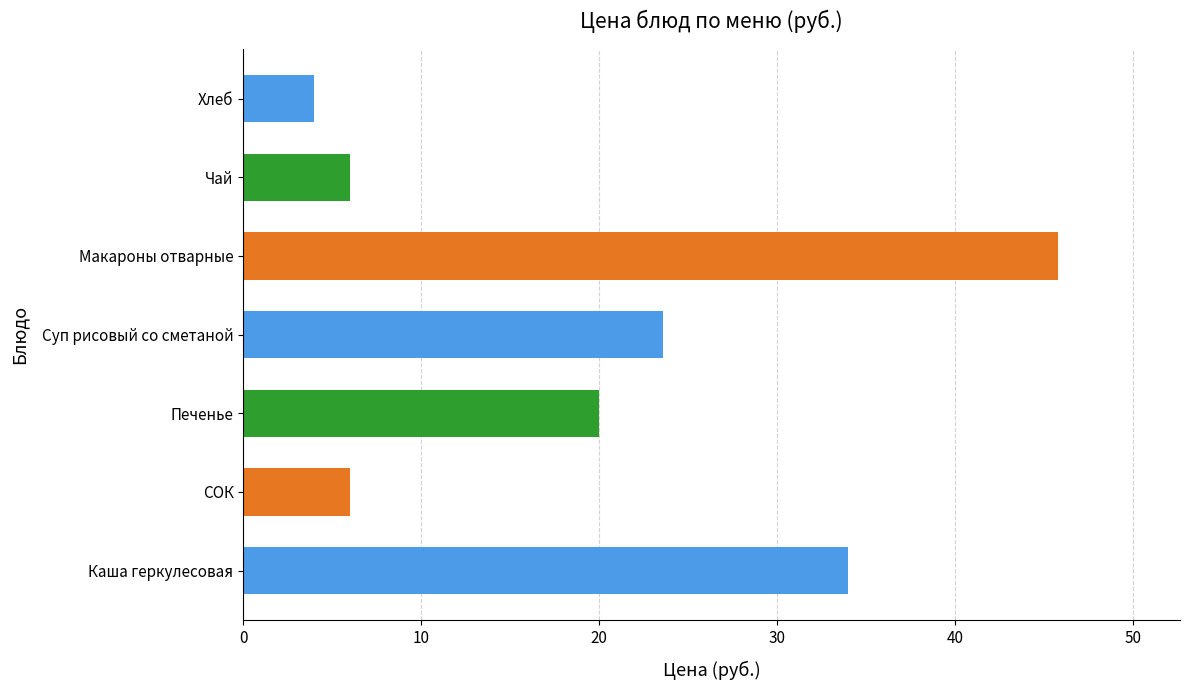

Which label corresponds to the largest value in the chart?

Макароны отварные